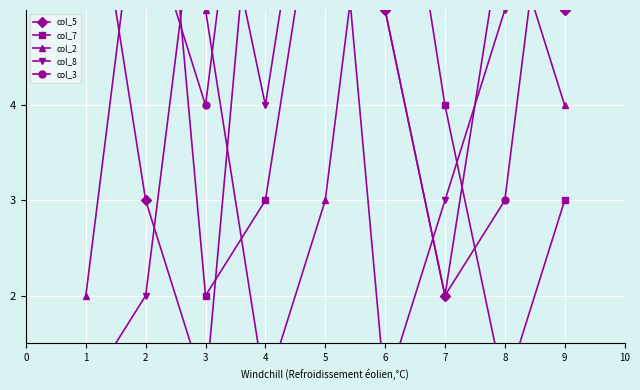

In col_3, how many points are higher than both neighbors (excluding endpoints)?

1